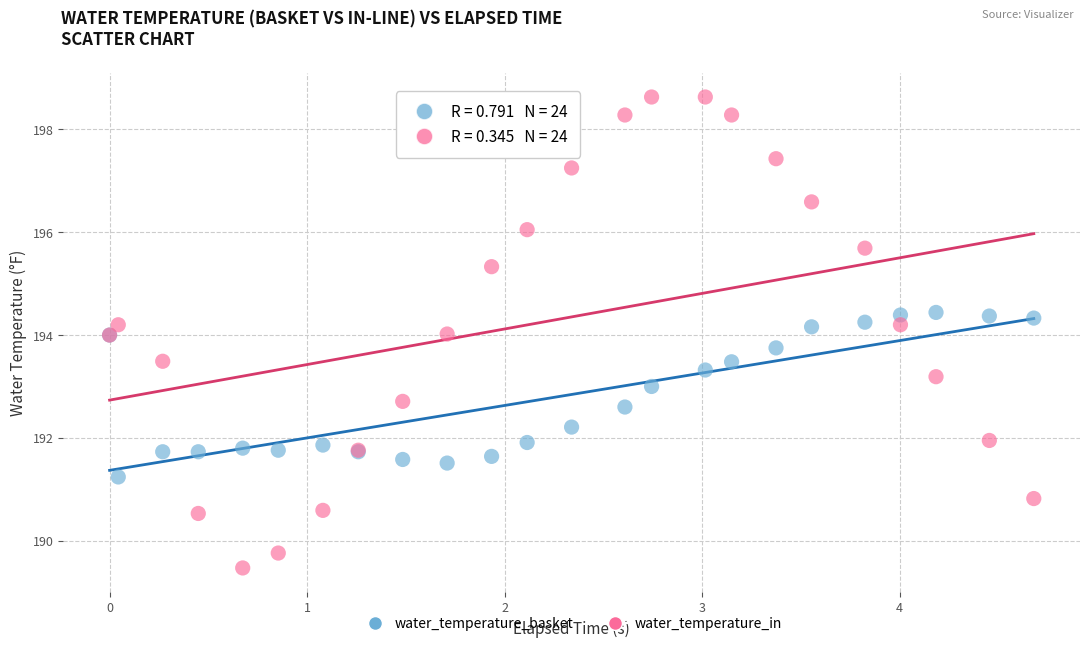

Which series reaches the minimum Y coordinate?

water_temperature_in